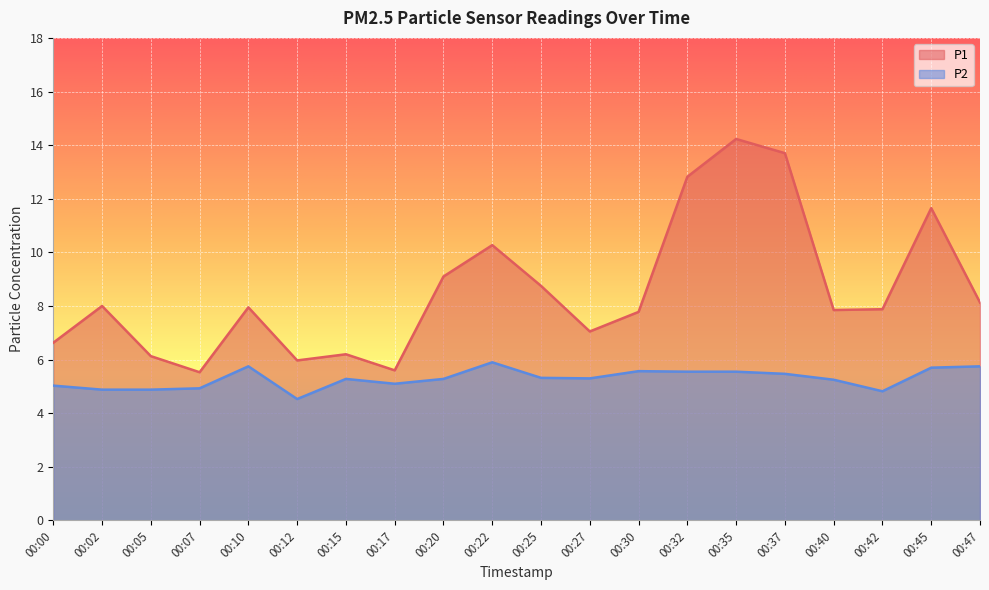

Between 00:12 and 00:42, which series saw the biggest shift?

P1